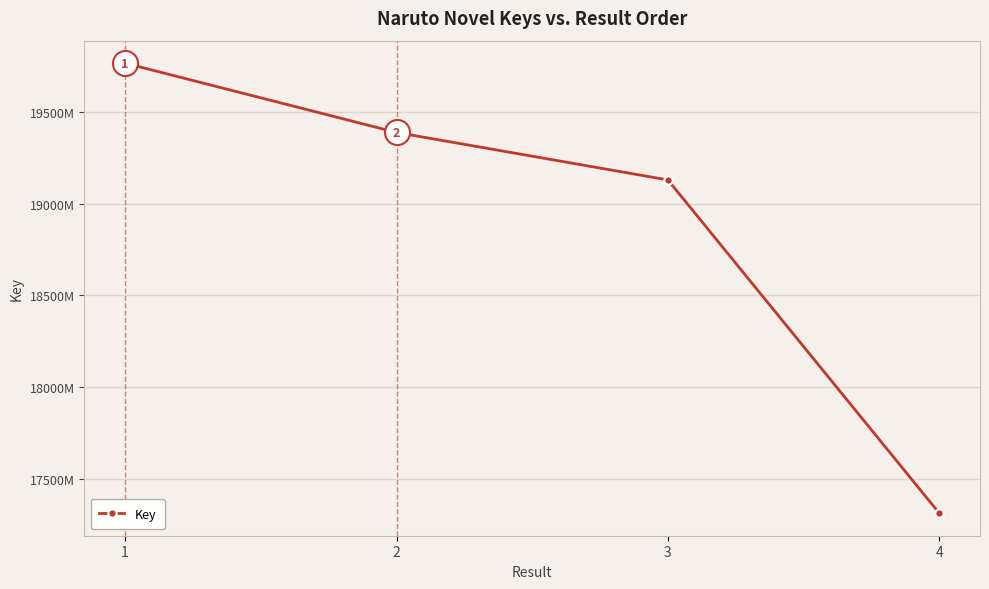

The chart shows a value of 191301395 at 3. True or false?

True